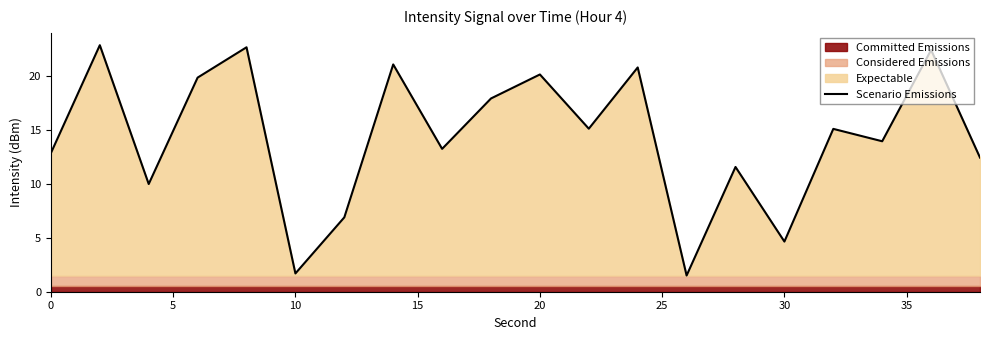

How many data points are above 15?

10